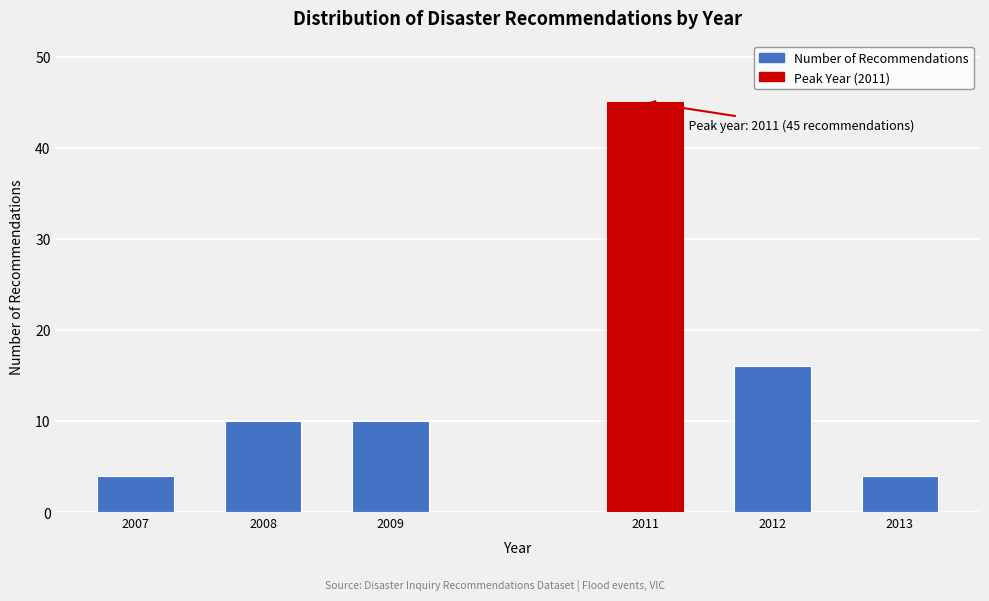

Reading right to left, list all the values displayed in this chart.

2013=4	2012=16	2011=45	2009=10	2008=10	2007=4